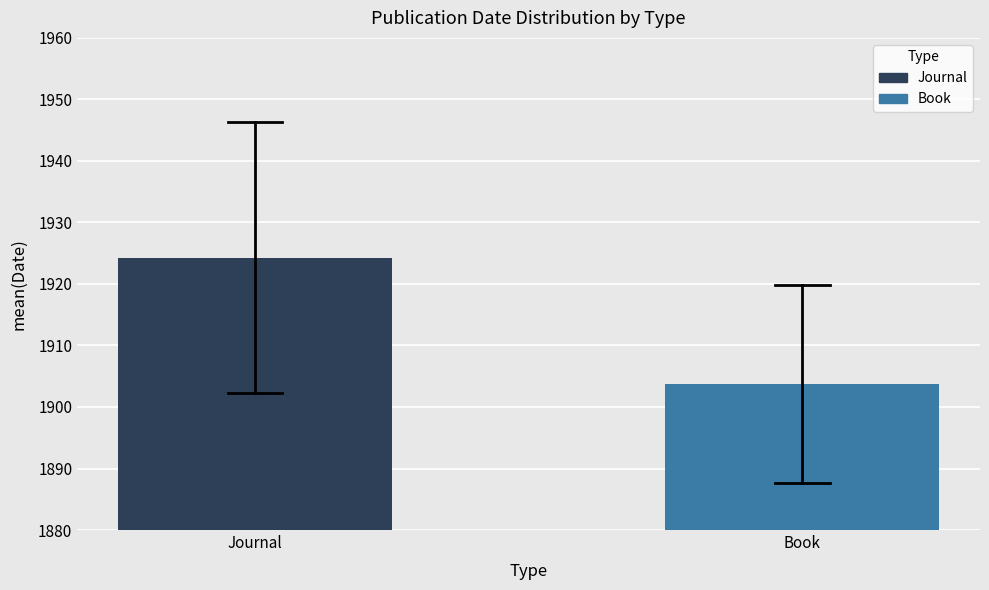

Reading left to right, what are all the values shown in this chart?

1924.3	1903.8